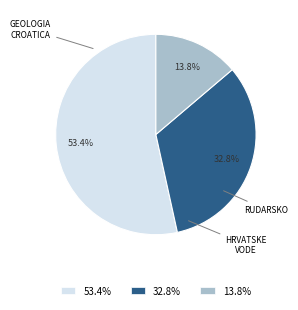

Rank the categories by value from highest to lowest.

53.4%, 32.8%, 13.8%